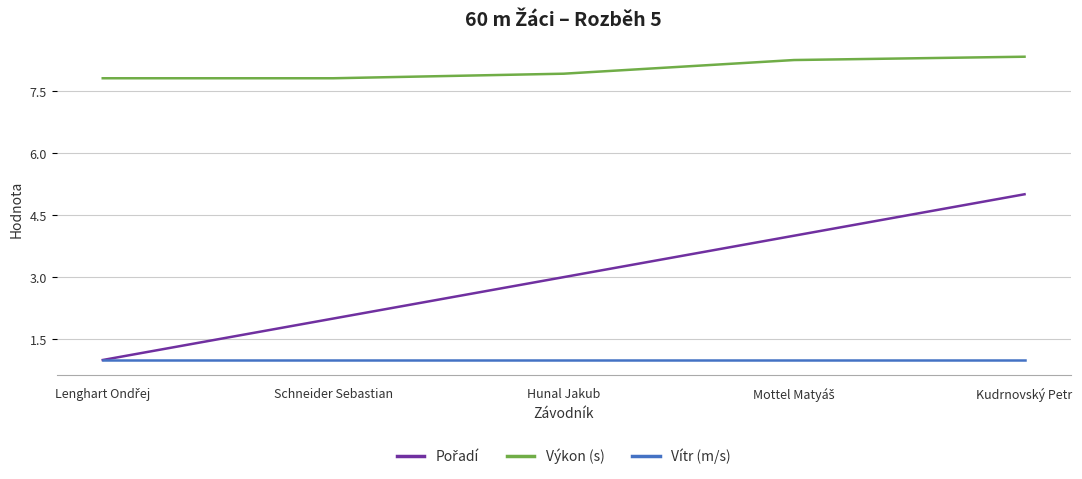

True or false: Vítr (m/s) and Výkon (s) intersect in this chart.

False